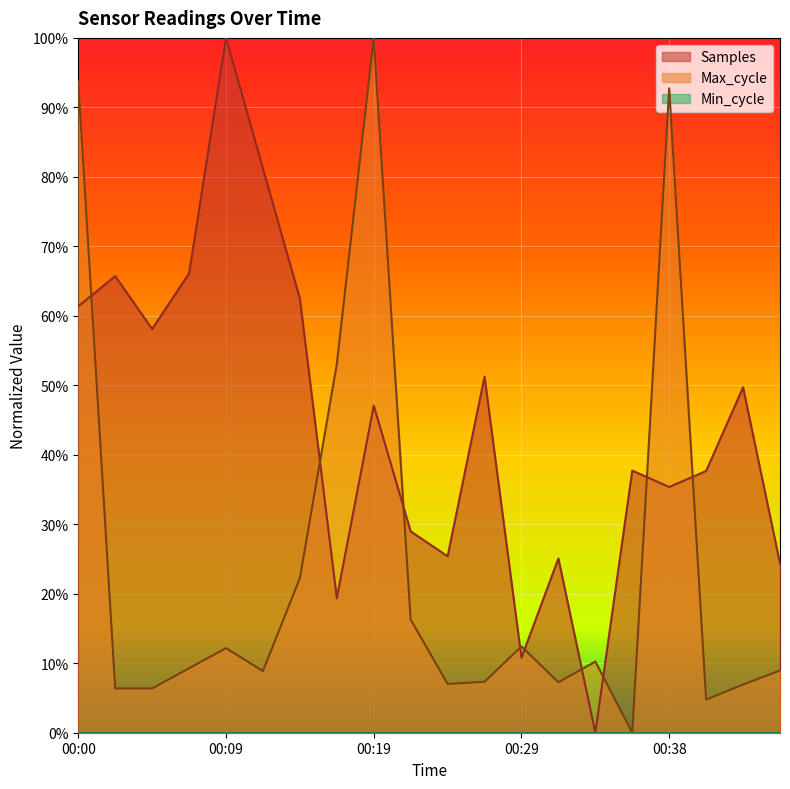

Reading left to right, extract all data points from this chart.

Samples: 0.6	0.7	0.6	0.7	1.0	0.8	0.6	0.2	0.5	0.3	0.3	0.5	0.1	0.3	0.0	0.4	0.4	0.4	0.5	0.2
Max_cycle: 0.9	0.1	0.1	0.1	0.1	0.1	0.2	0.5	1.0	0.2	0.1	0.1	0.1	0.1	0.1	0.0	0.9	0.0	0.1	0.1